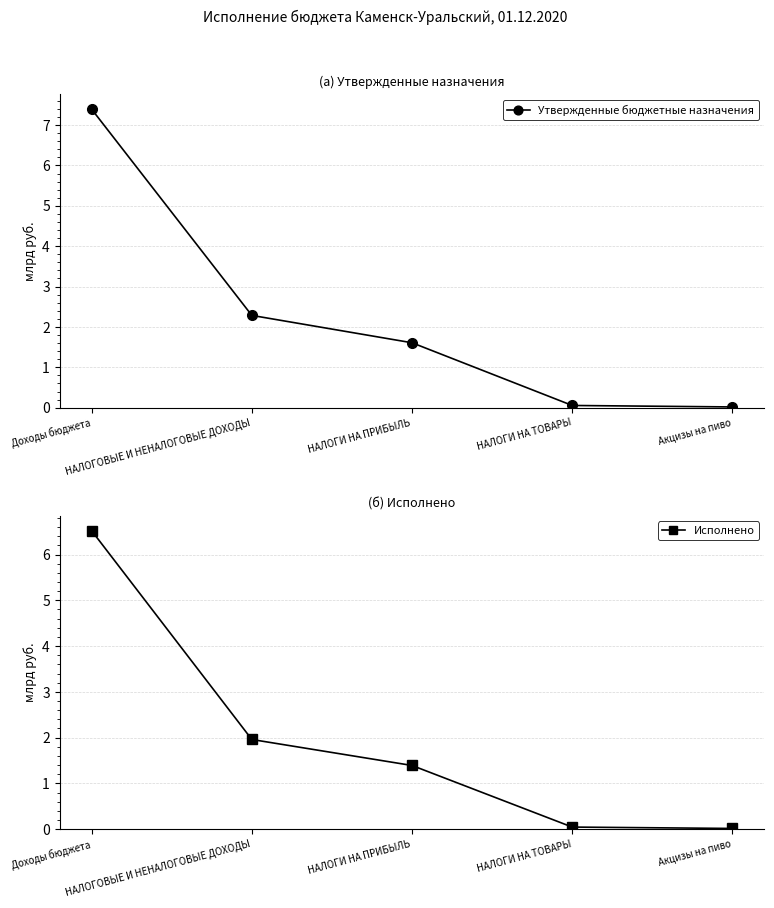

Is it true that Утвержденные бюджетные назначения equals 1.6 at НАЛОГИ НА ПРИБЫЛЬ?

True